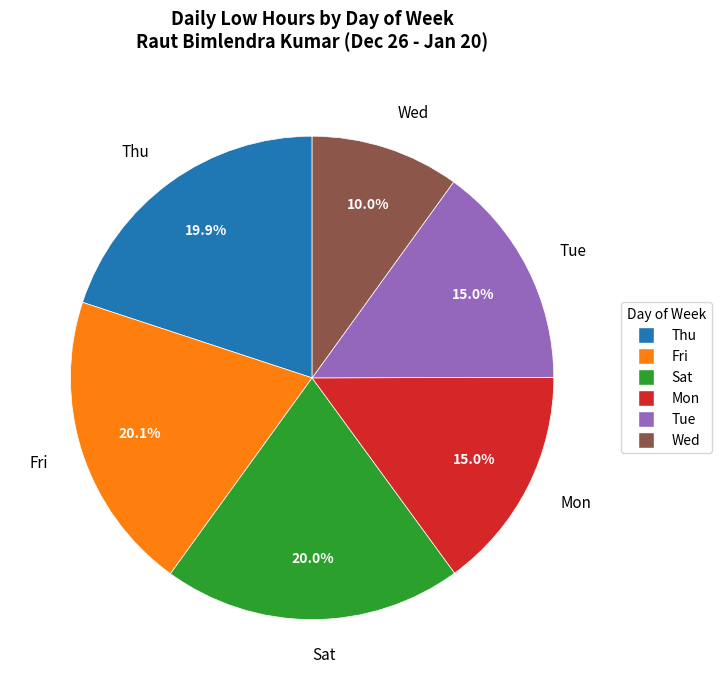

Which has a higher value, Tue or Wed?

Tue